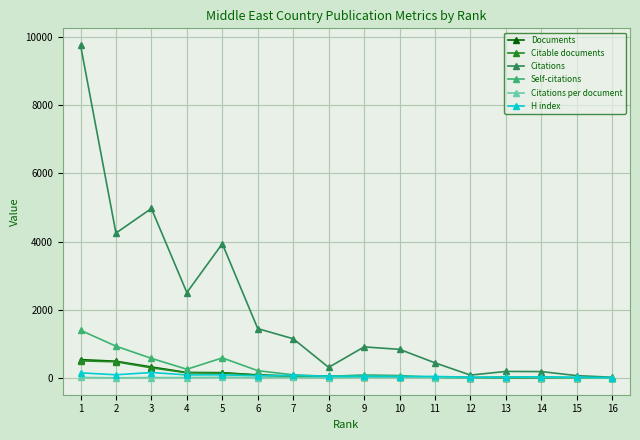

What is the value of the H index point at the 7th from the left?

80.0